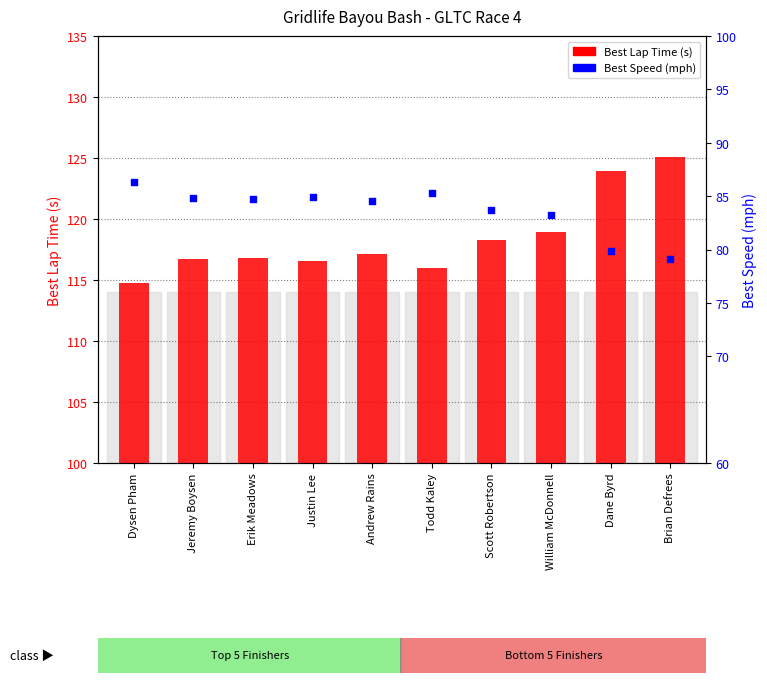

Is the value of Best Lap Time (s) at Jeremy Boysen greater than the value of Best Speed (mph) at Brian Defrees?

Yes